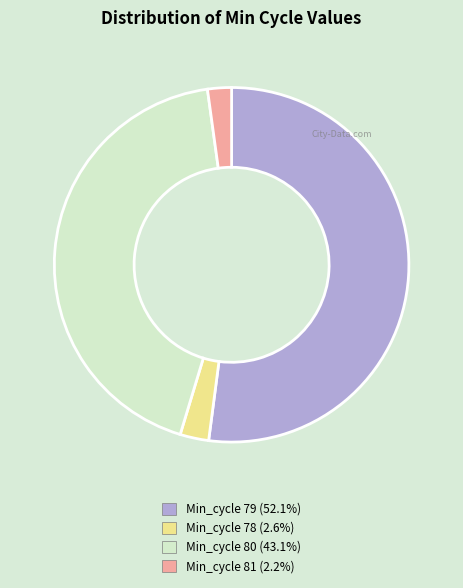

Is there a majority slice in this chart?

Yes